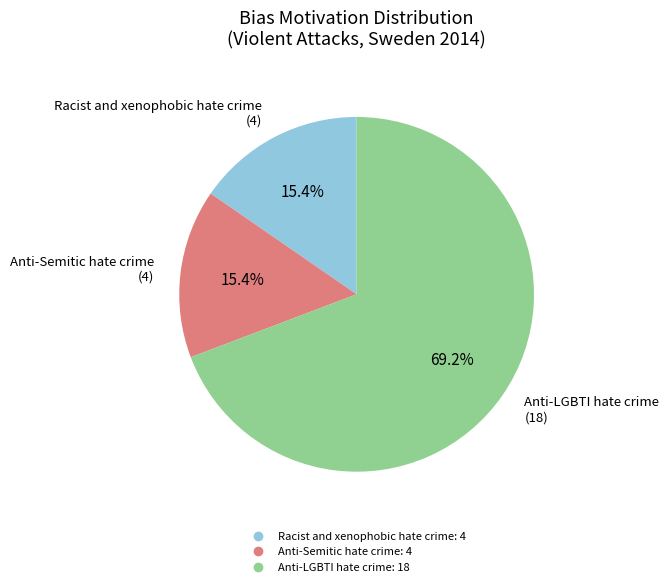

Does any single category account for the majority?

Yes